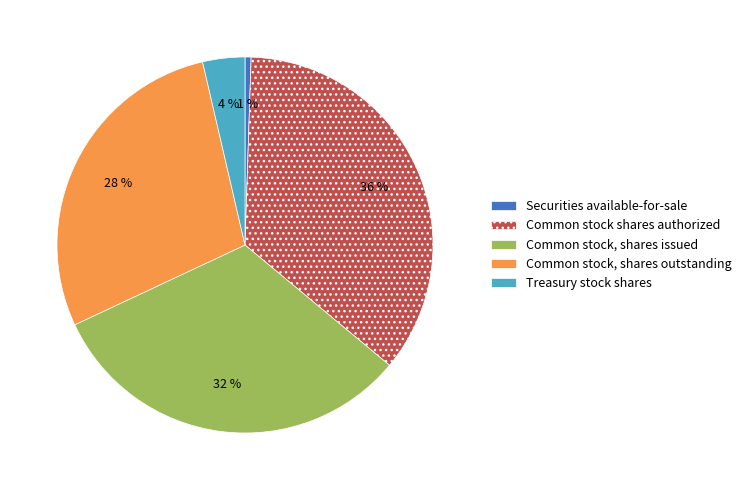

What is the smallest slice in the pie chart?

Securities available-for-sale